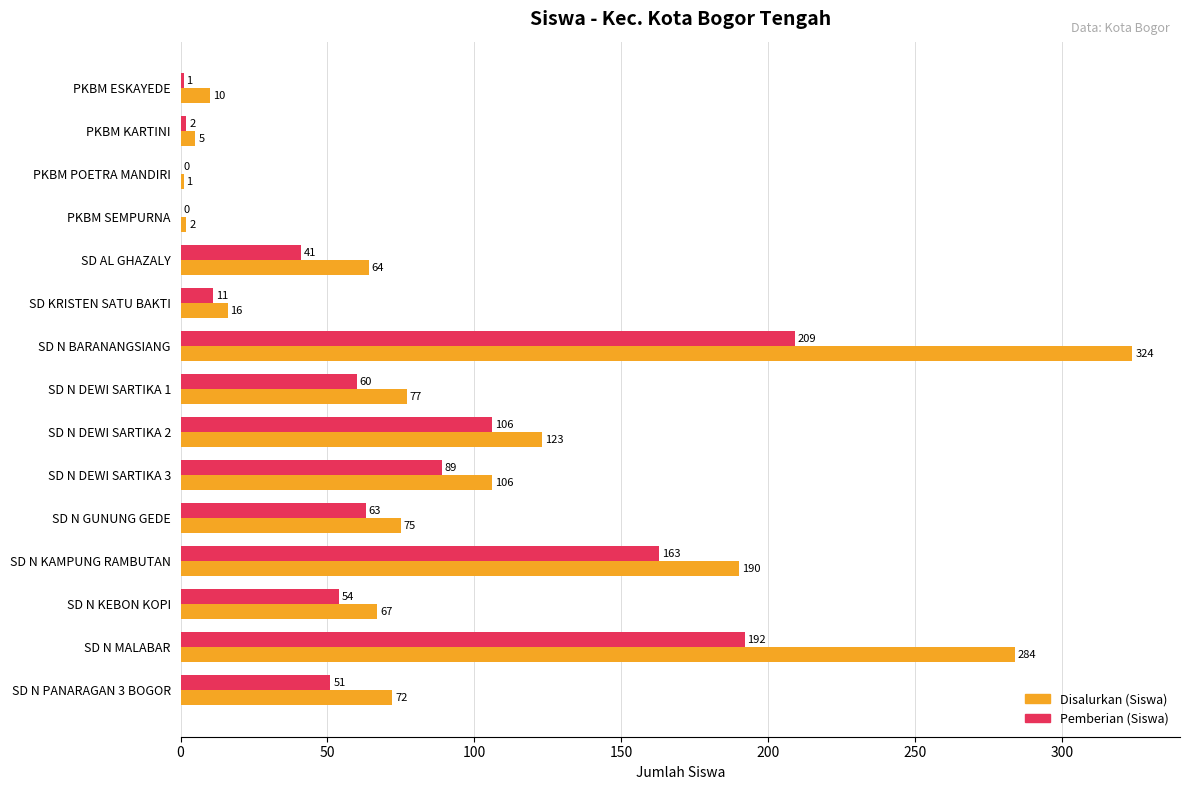

How many values in Pemberian (Siswa) are above zero?

13